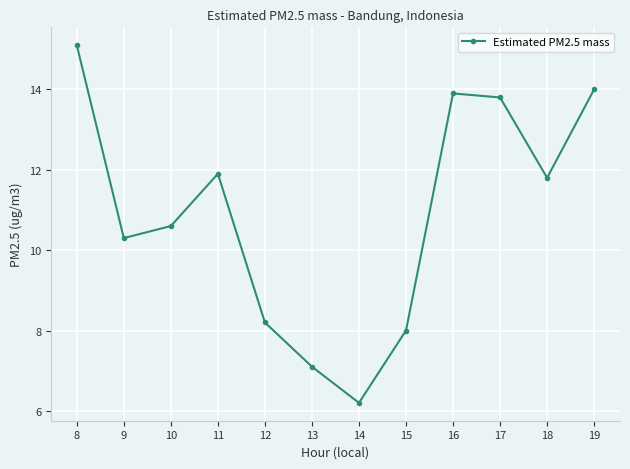

True or false: the data shows 7.1 at 13.

True